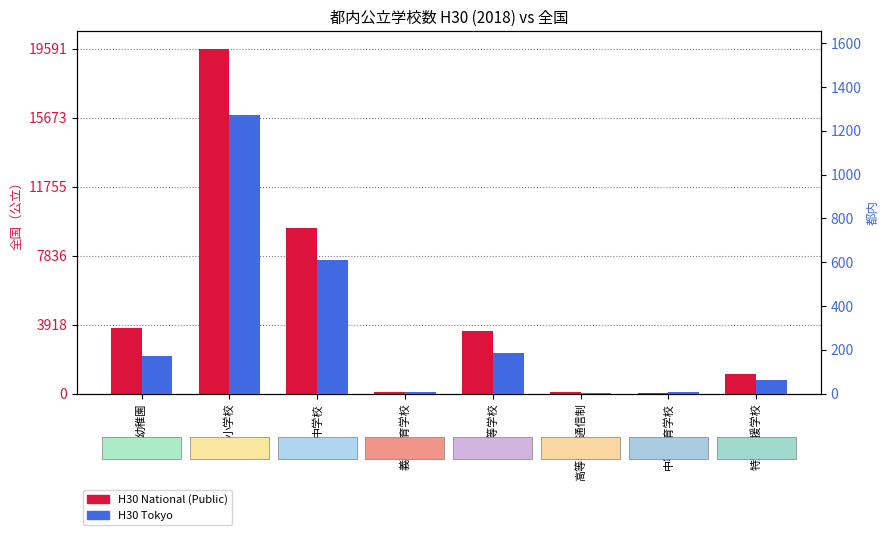

What are all the series names shown in the legend?

H30 National (Public), H30 Tokyo